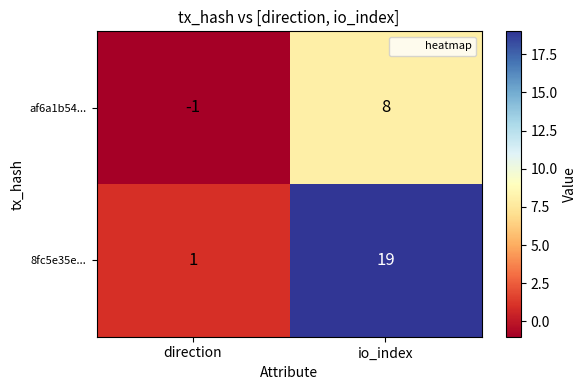

Where is 8fc5e35e... nearest to the value 10?

direction